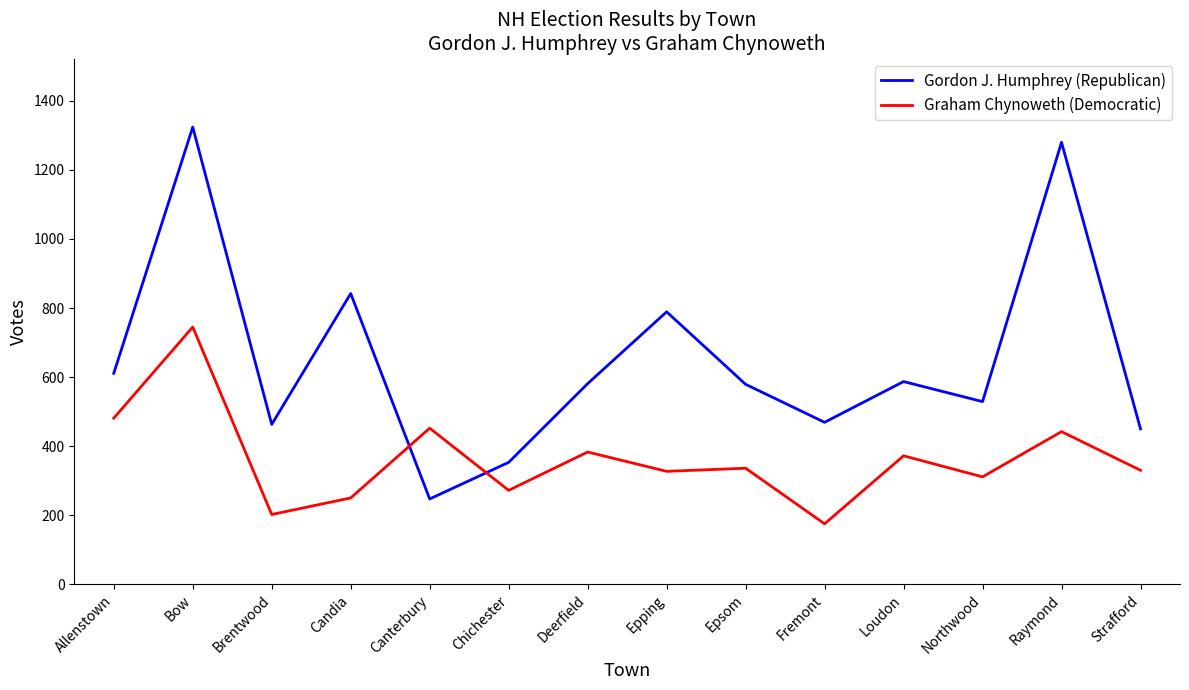

Between Allenstown and Deerfield, which series saw the biggest shift?

Graham Chynoweth (Democratic)